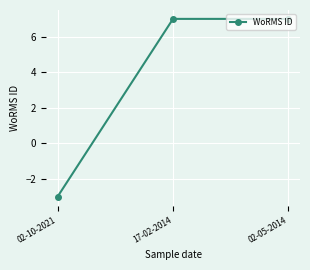

Count the number of categories in the chart.

3